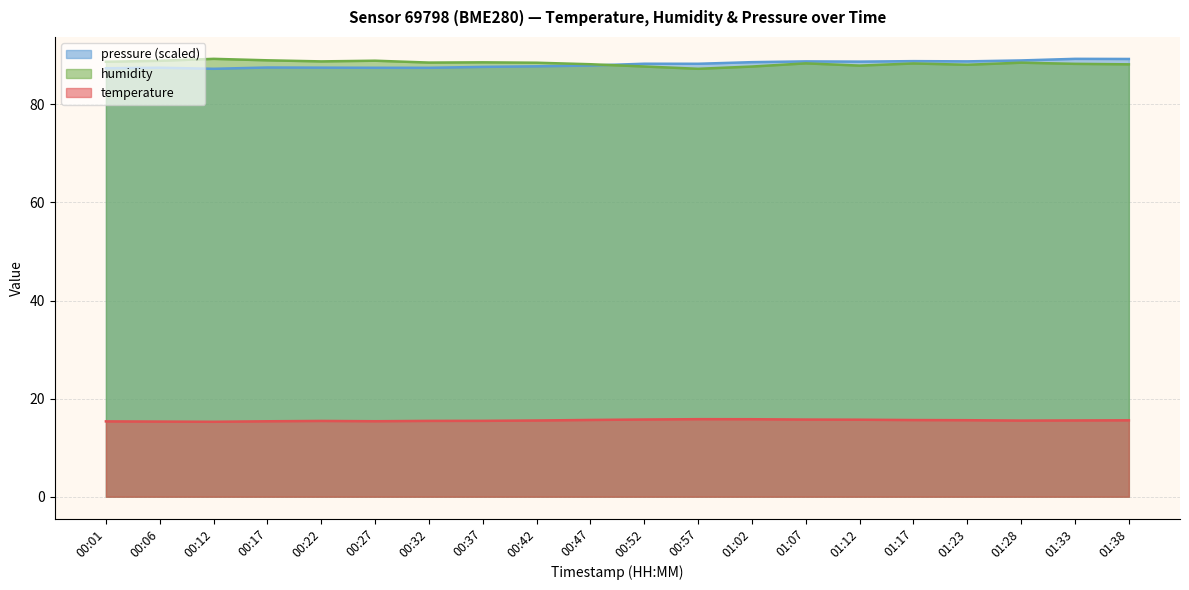

Where is temperature nearest to the value 15?

00:12